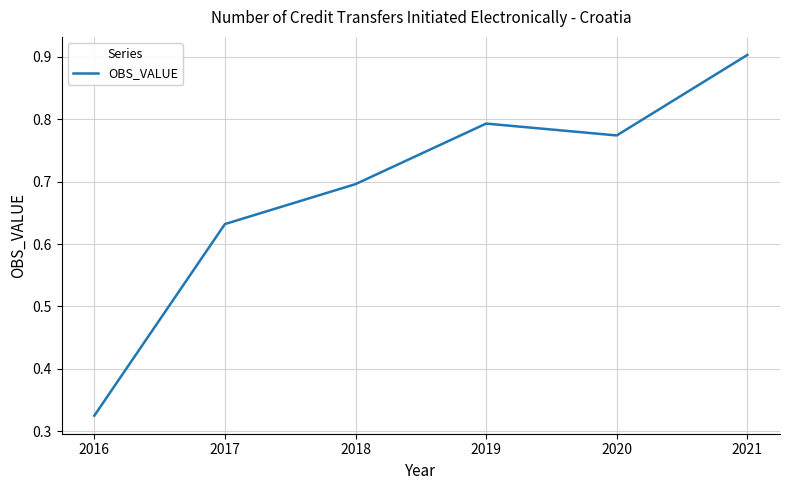

The chart shows a value of 1.2 at 2020. True or false?

False